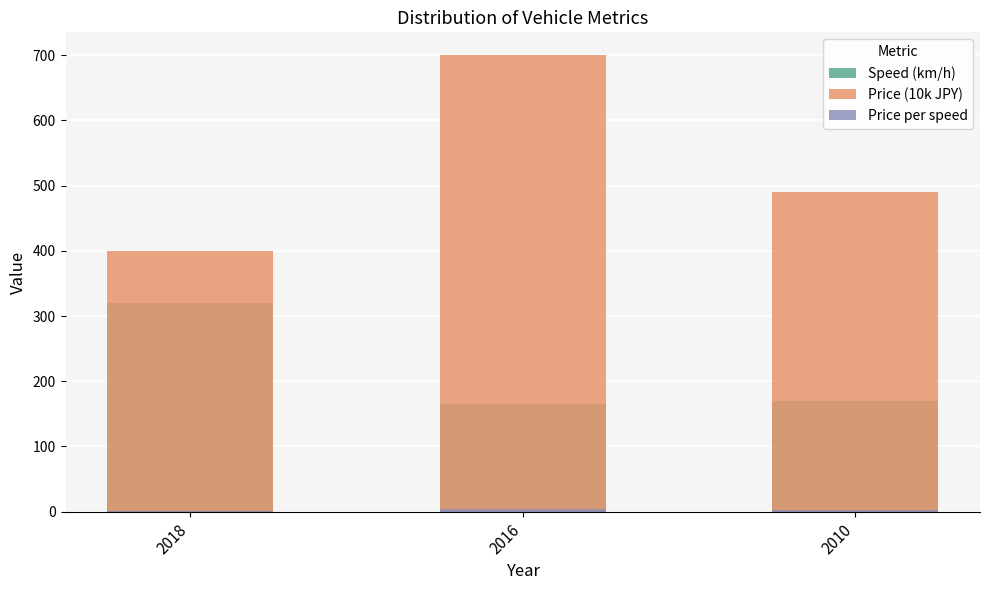

Rank the series by their average value, from lowest to highest.

Price per speed, Speed (km/h), Price (10k JPY)